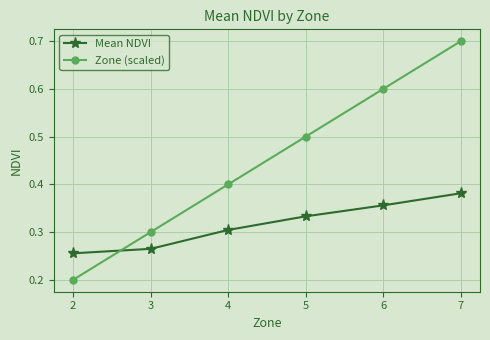

How many series are shown in this chart?

2